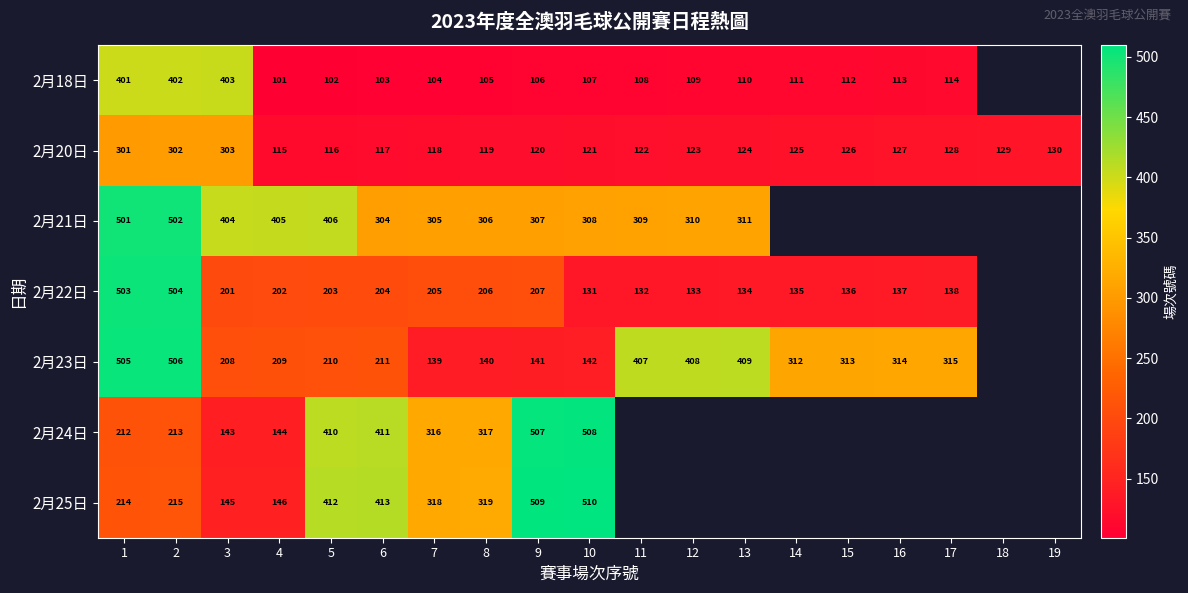

Is the value of 2月25日 at 6 greater than the value of 2月23日 at 6?

Yes